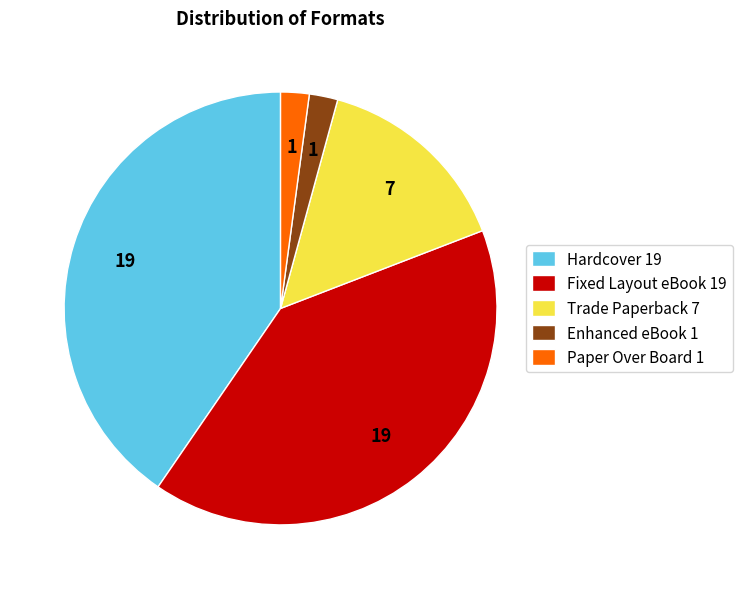

Count the number of slices in the pie.

5